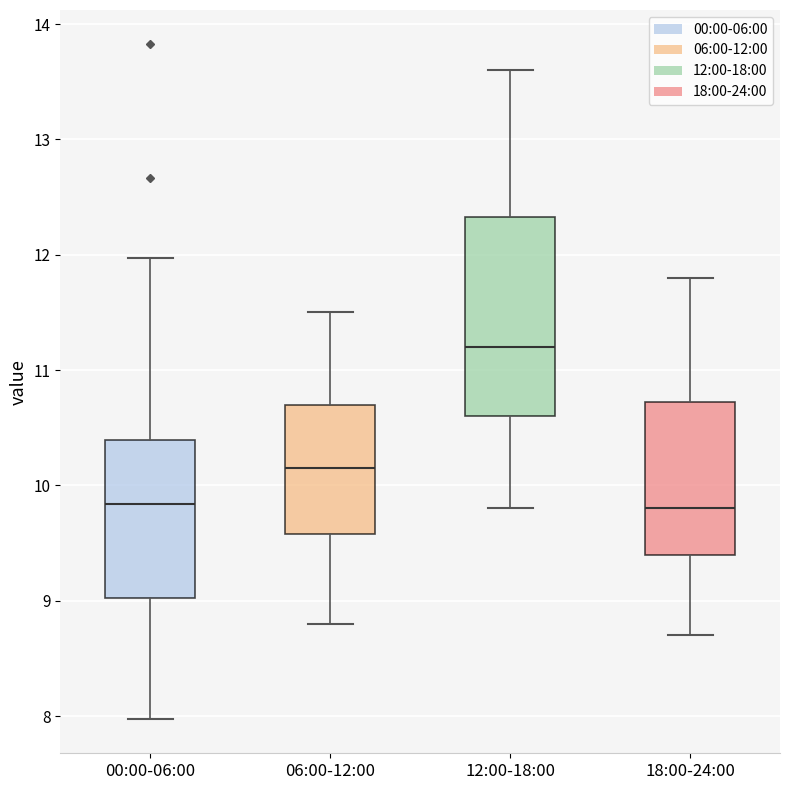

Reading left to right, transcribe this box plot: for each box, give where its median line is, the range the box spans, and where its two whiskers end, as read against the y-axis. The values are not printed on the chart, so give them approximately, as read against the axis.

00:00-06:00: median 9.8, box 9.0 to 10.4, whiskers 8.0 to 12.0
06:00-12:00: median 10.2, box 9.6 to 10.7, whiskers 8.8 to 11.5
12:00-18:00: median 11.2, box 10.6 to 12.3, whiskers 9.8 to 13.6
18:00-24:00: median 9.8, box 9.4 to 10.7, whiskers 8.7 to 11.8